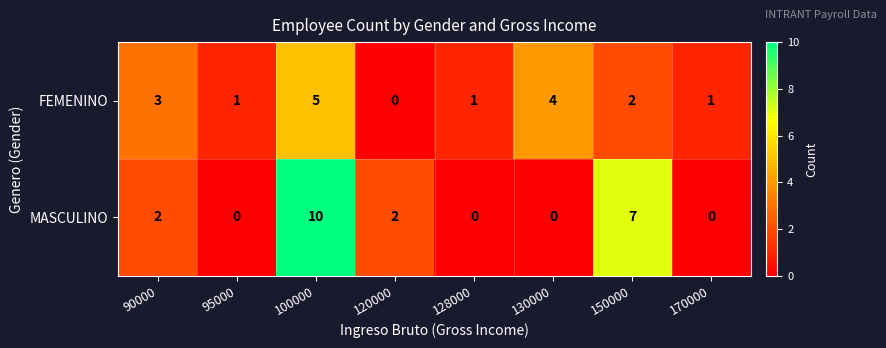

Between 100000 and 120000, which series saw the biggest shift?

MASCULINO